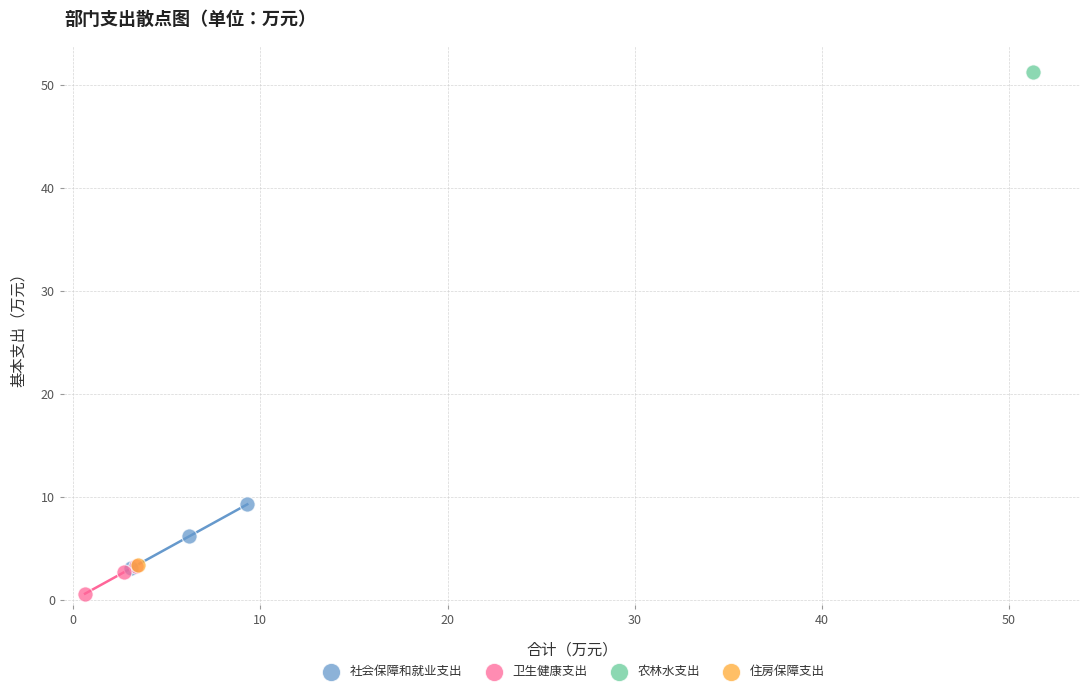

What are all the series names shown in the legend?

社会保障和就业支出, 卫生健康支出, 农林水支出, 住房保障支出